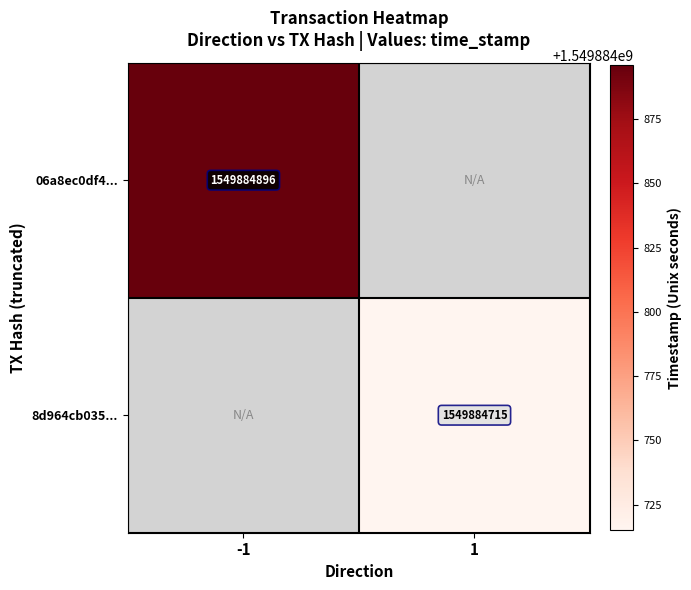

What is the maximum value shown in the chart?

1549884896